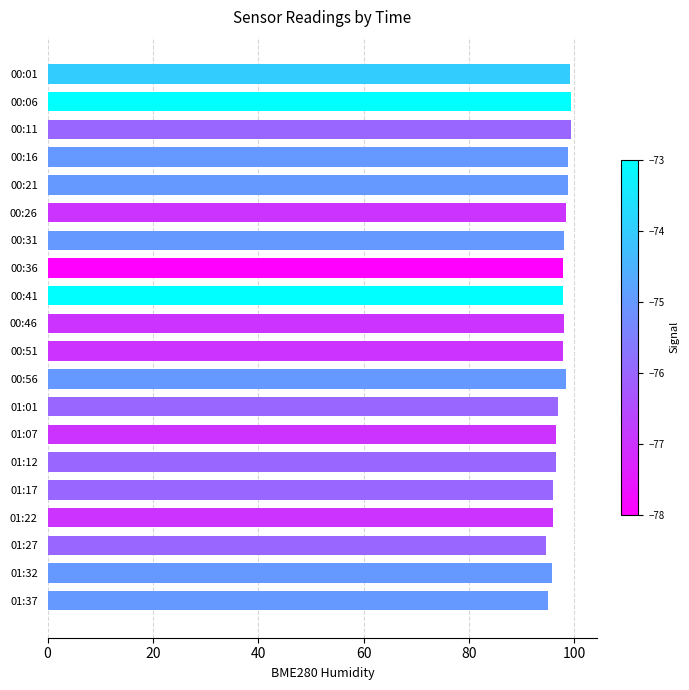

What is the difference between the second highest and minimum values?

4.8